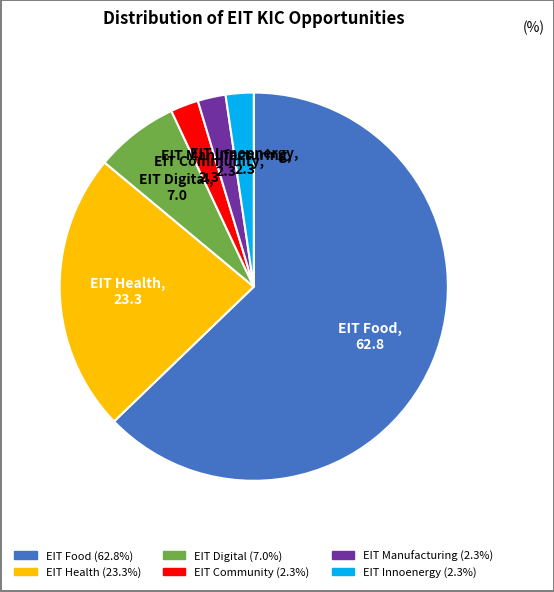

Count the number of slices in the pie.

6